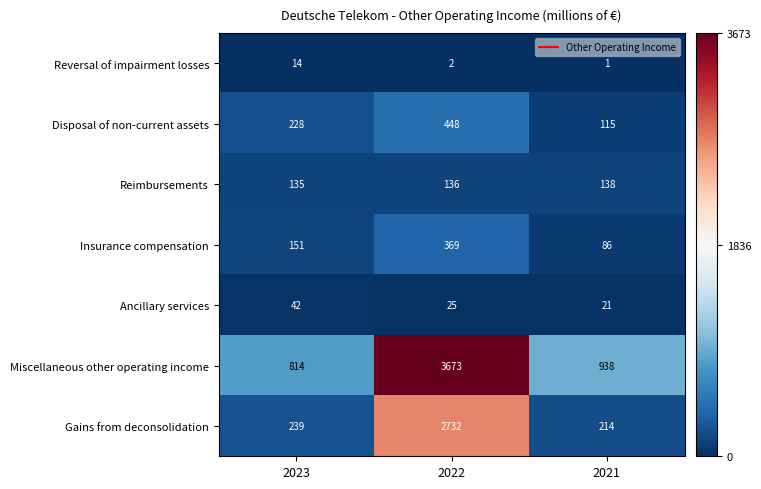

At which label does Gains from deconsolidation reach its peak?

2022